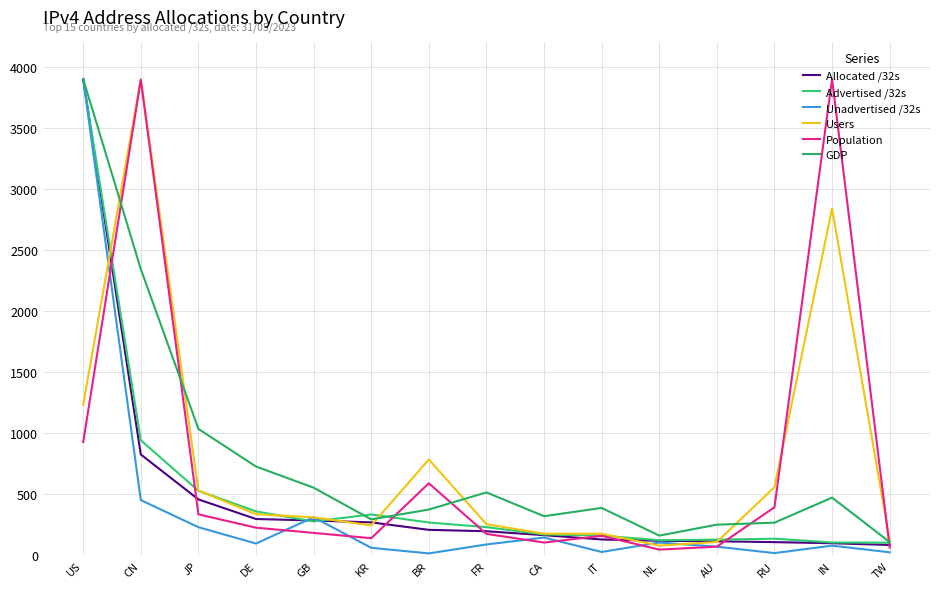

Does the chart display data point markers on the line(s)?

No